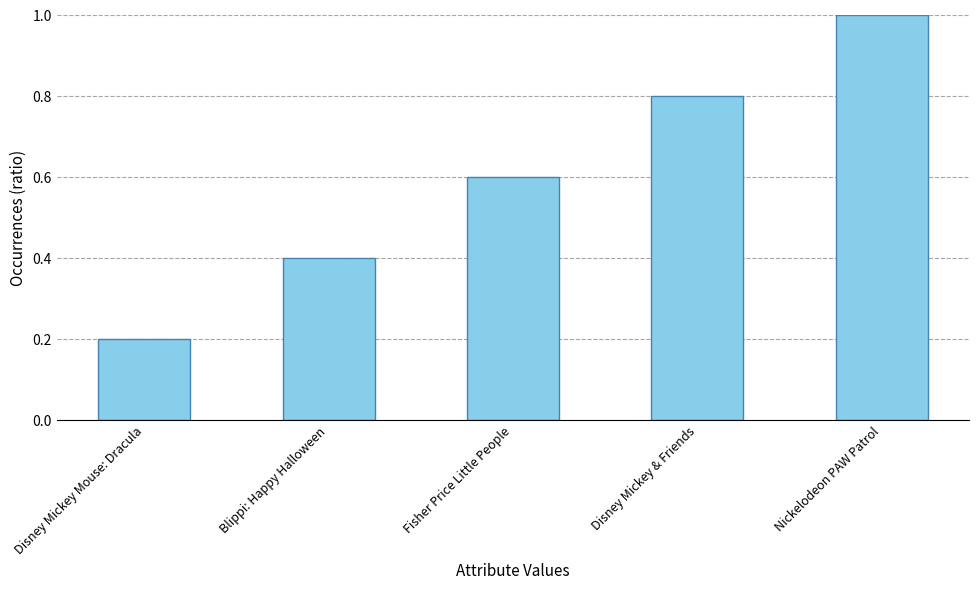

List the labels in order of value, smallest first.

Disney Mickey Mouse: Dracula, Blippi: Happy Halloween, Fisher Price Little People, Disney Mickey & Friends, Nickelodeon PAW Patrol